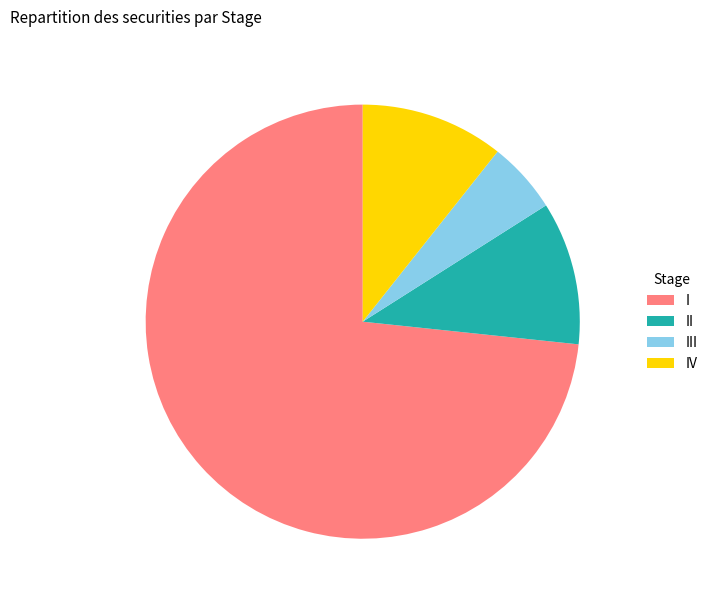

How many slices are in this pie chart?

4